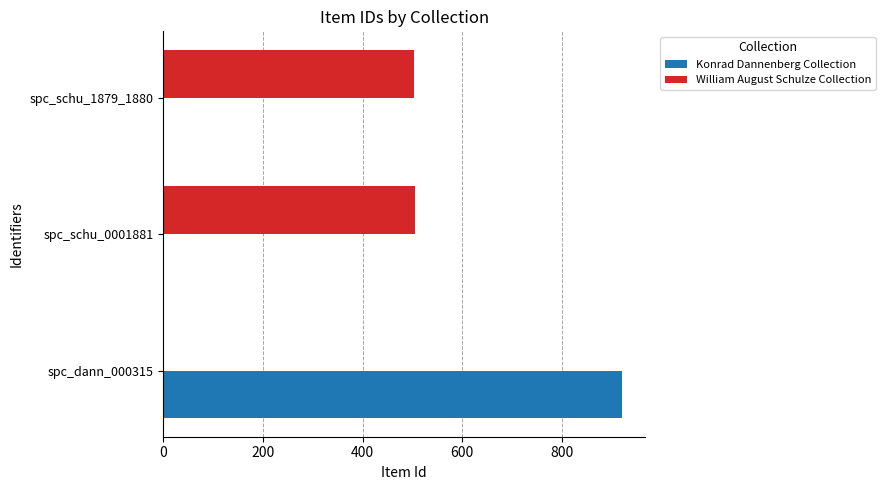

How many categories are shown in the chart?

3